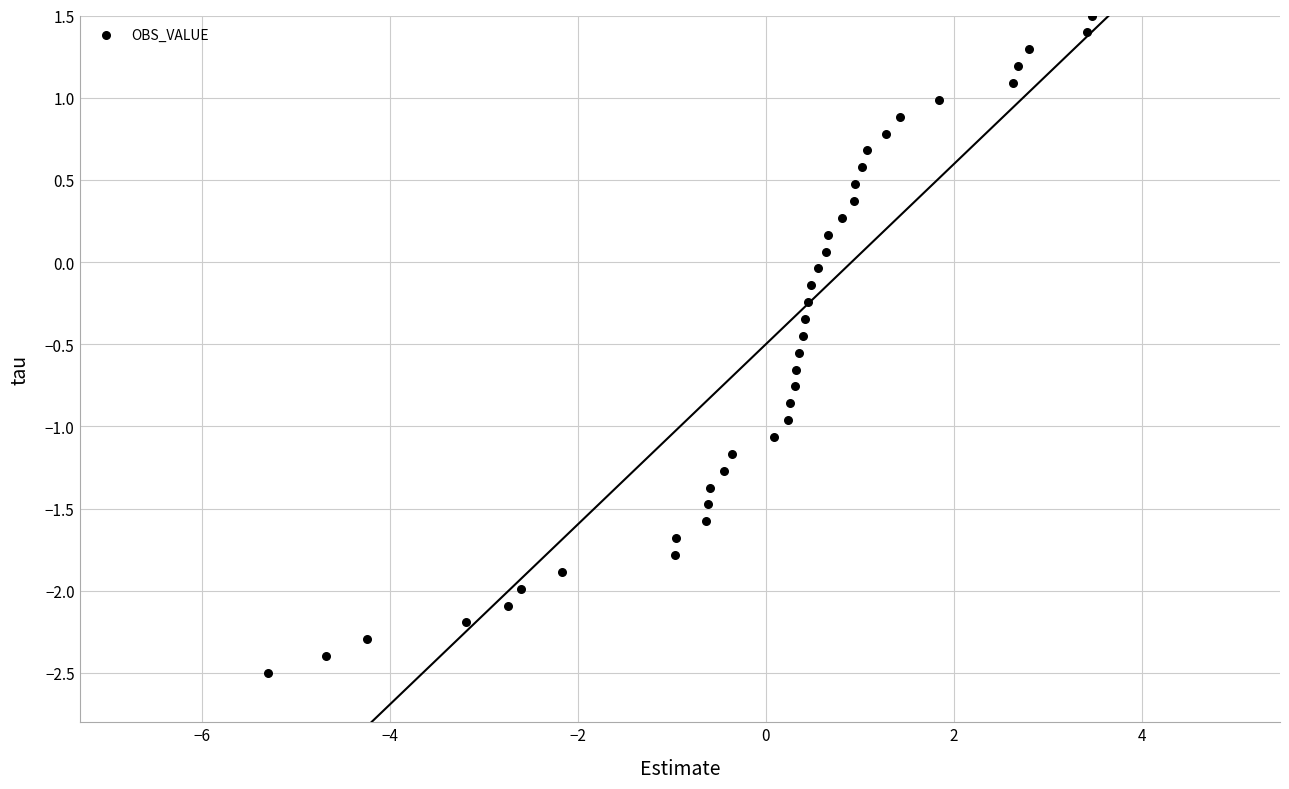

What is the range of X values (max minus min)?

8.8